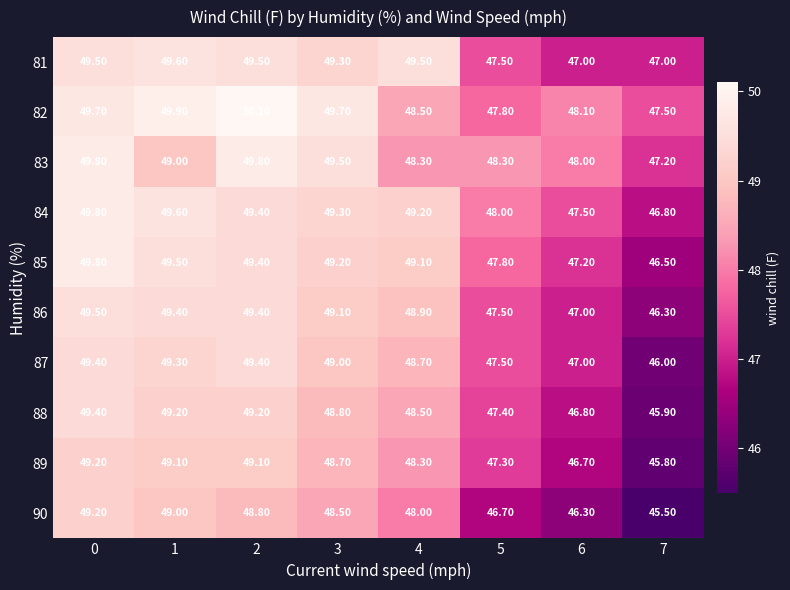

Is the value of 82 at 2 greater than the value of 88 at 6?

Yes